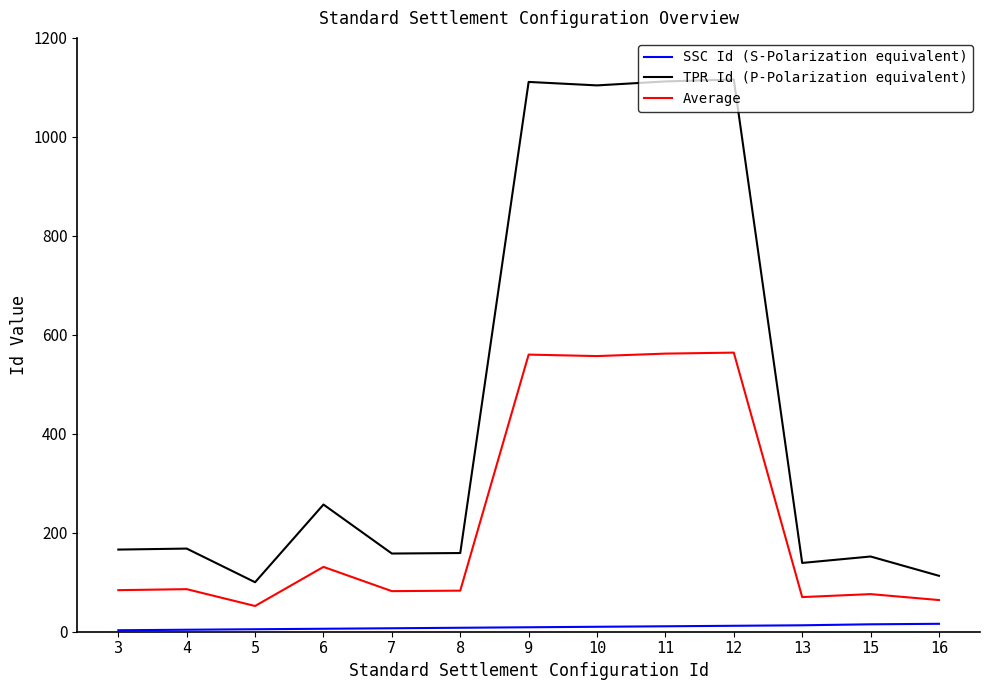

At how many categories does at least one series exceed 928?

4